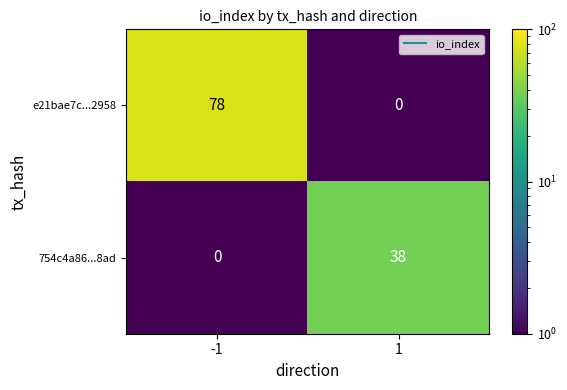

What is the difference between the maximum and minimum values in the e21bae7c...2958 series?

78